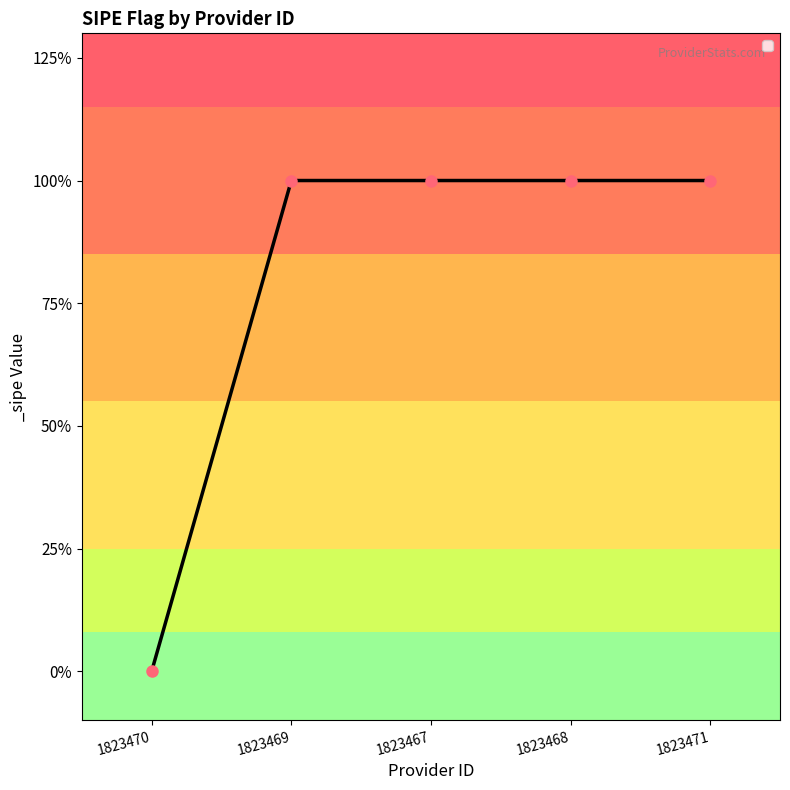

What position from the right is 1823470?

5